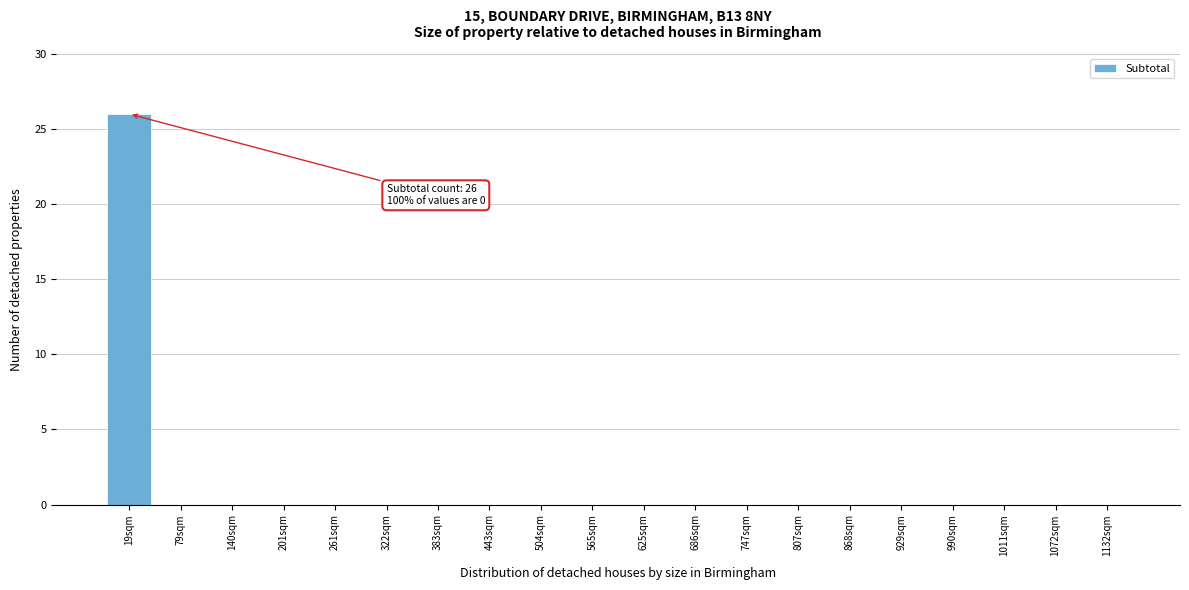

Reading left to right, what are all the values shown in this chart?

19sqm=26	79sqm=0	140sqm=0	201sqm=0	261sqm=0	322sqm=0	383sqm=0	443sqm=0	504sqm=0	565sqm=0	625sqm=0	686sqm=0	747sqm=0	807sqm=0	868sqm=0	929sqm=0	990sqm=0	1011sqm=0	1072sqm=0	1132sqm=0